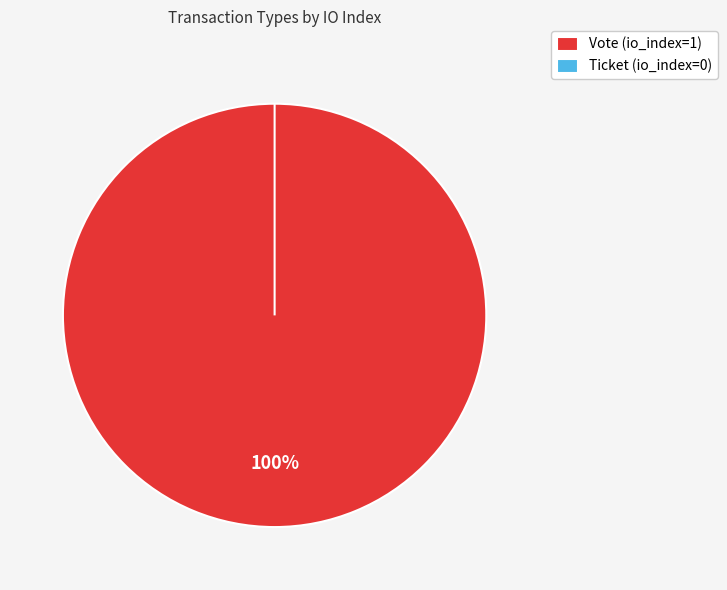

To the nearest percent, what is the difference between the largest and smallest slice percentages?

100%